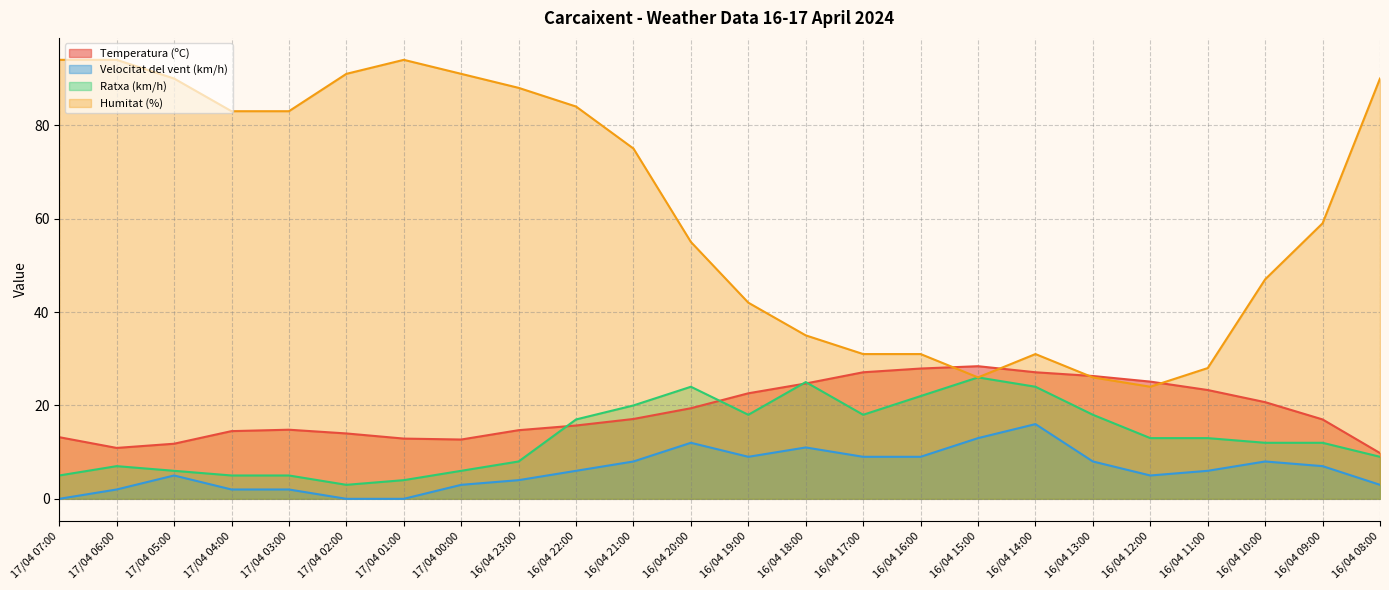

What is the label of the 14th point from the left?

16/04 18:00